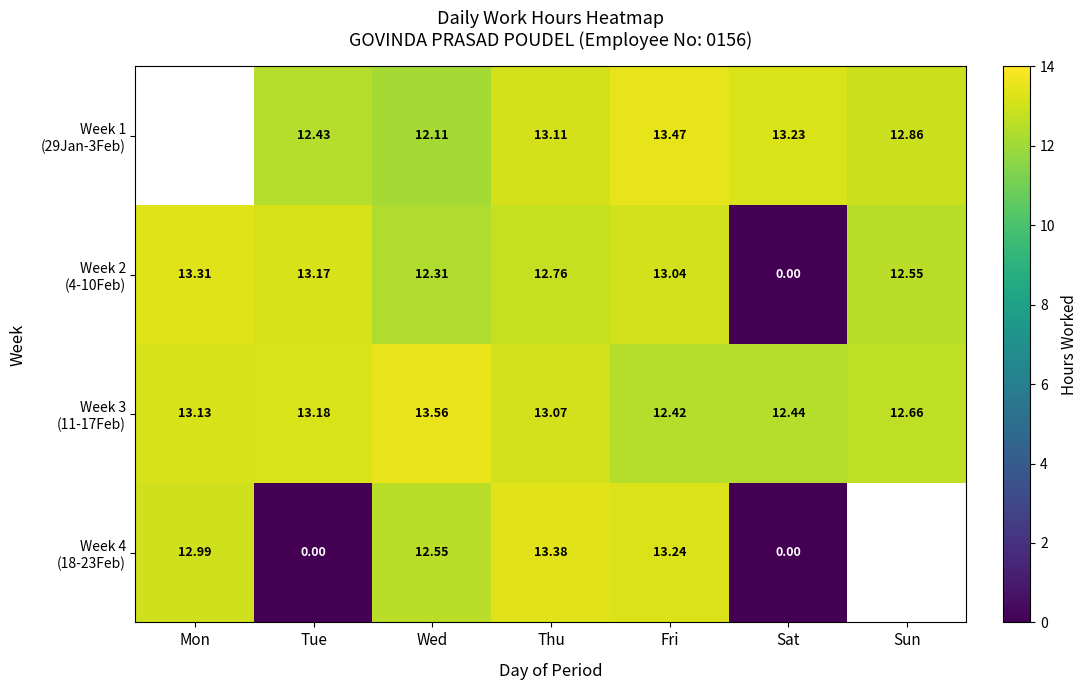

What is the maximum value shown in the chart?

13.6